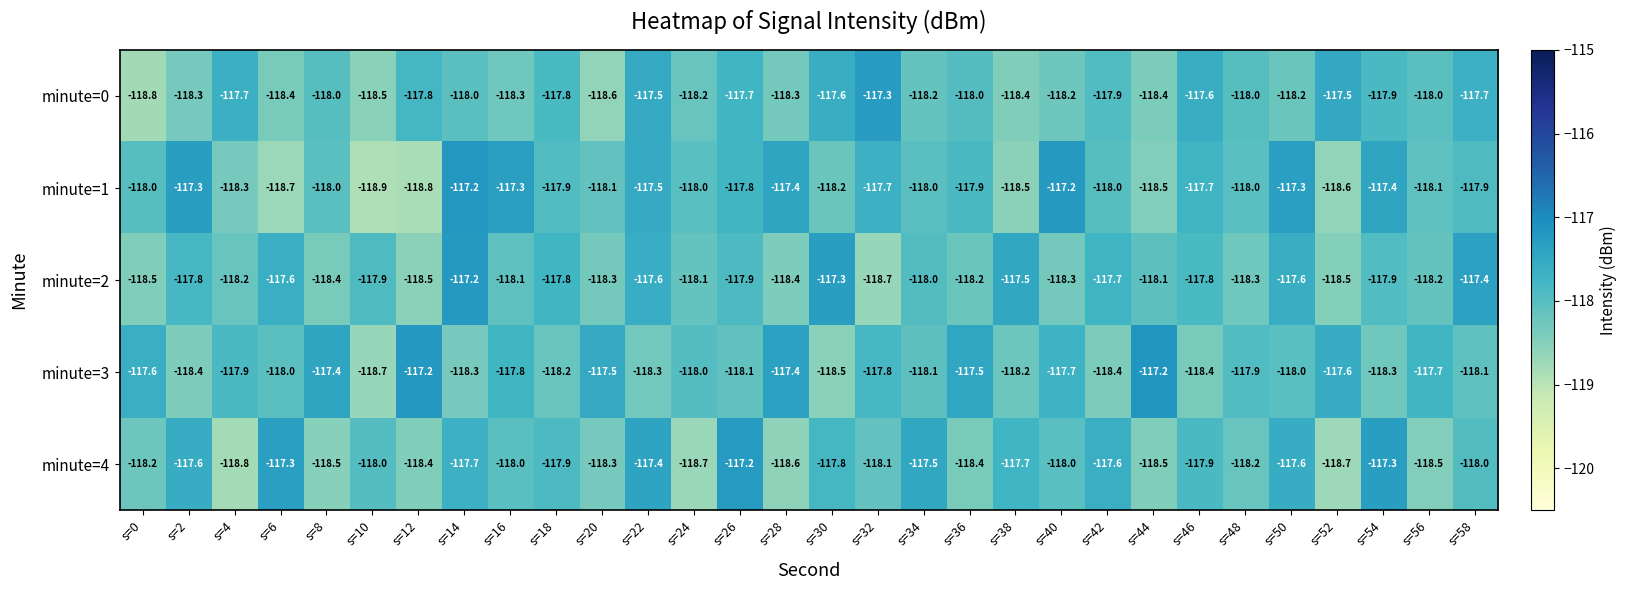

What is the minimum value for minute=0?

-118.8